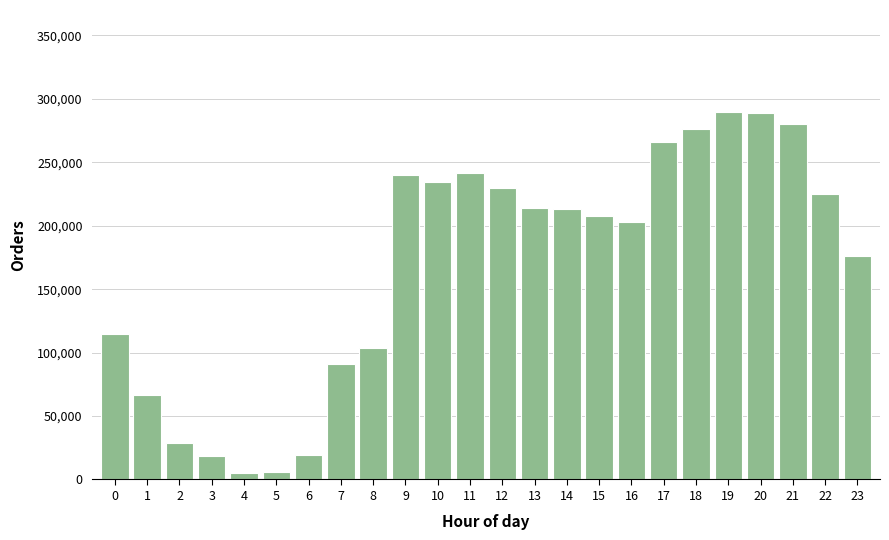

What is the greatest value displayed?

290000.0